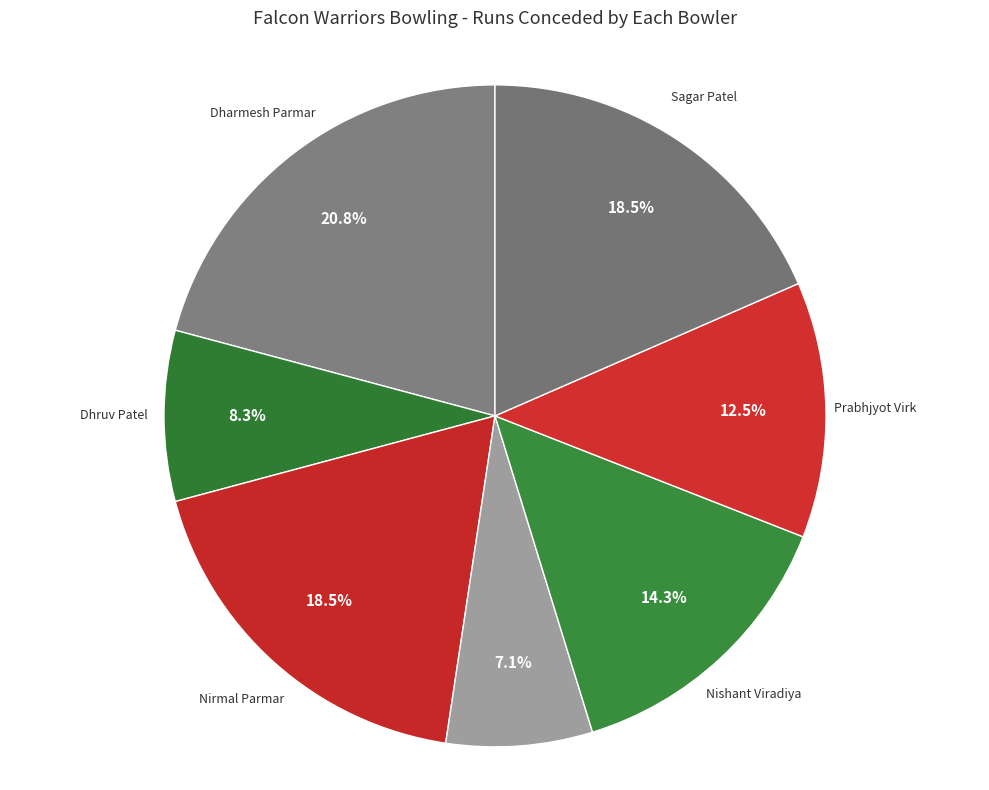

How many slices are in this pie chart?

7